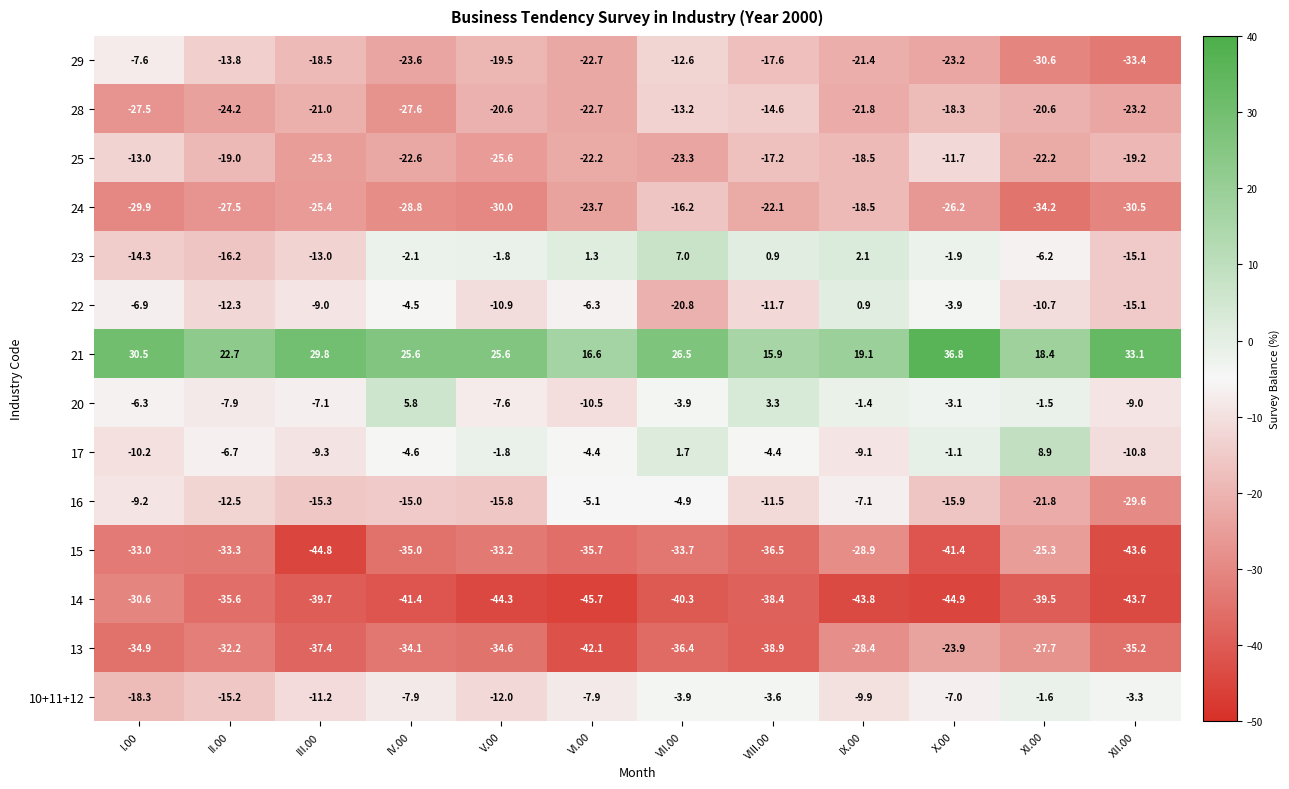

Rank the series by their maximum value, from highest to lowest.

21, 17, 23, 20, 22, 10+11+12, 16, 29, 25, 28, 24, 13, 15, 14